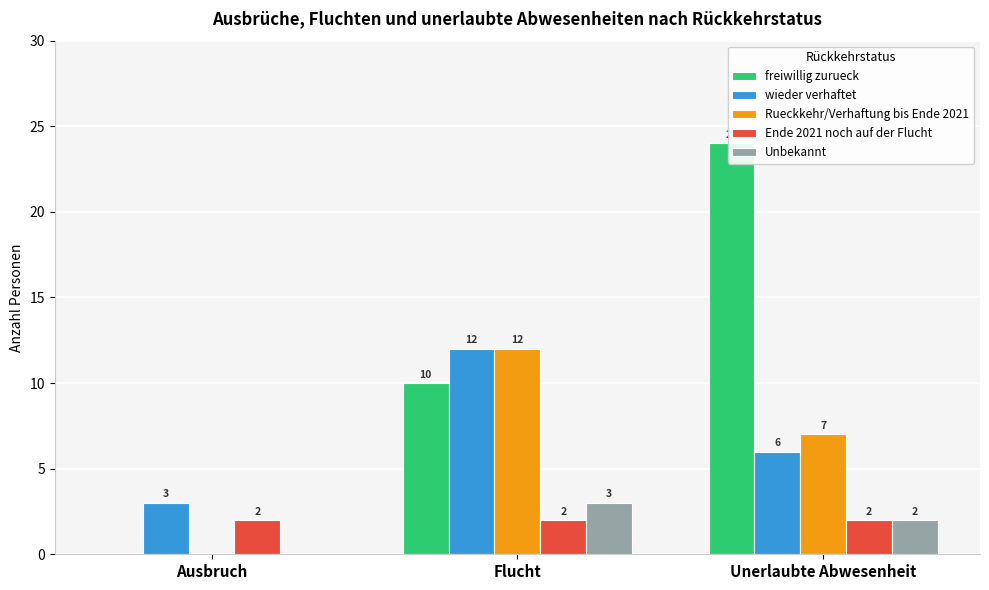

How many data points in Rueckkehr/Verhaftung bis Ende 2021 are above 7?

1